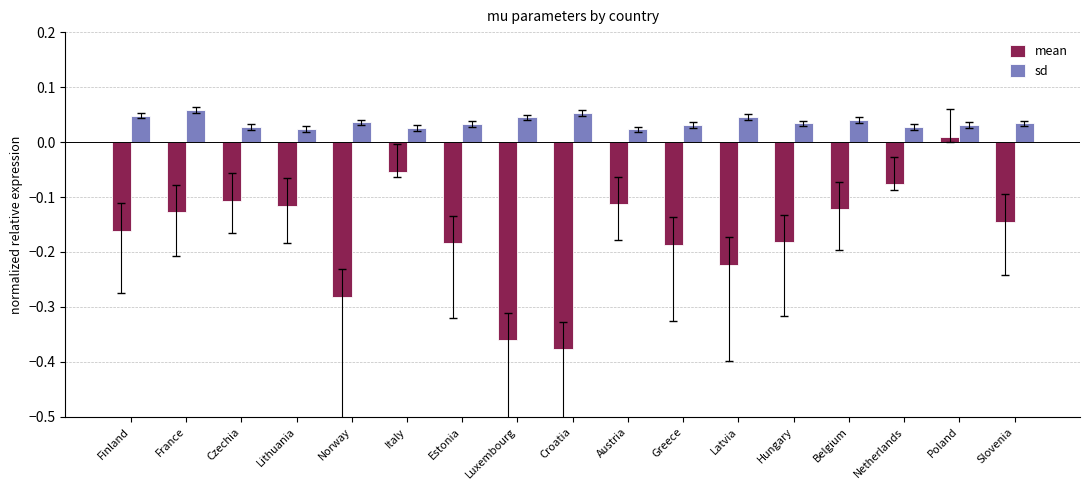

Which category has the lowest value in the mean series?

Croatia